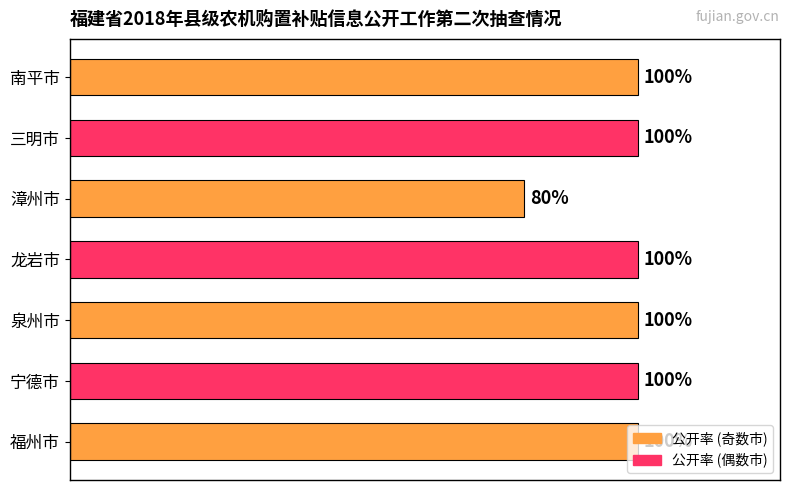

How many data points are less than 1?

1